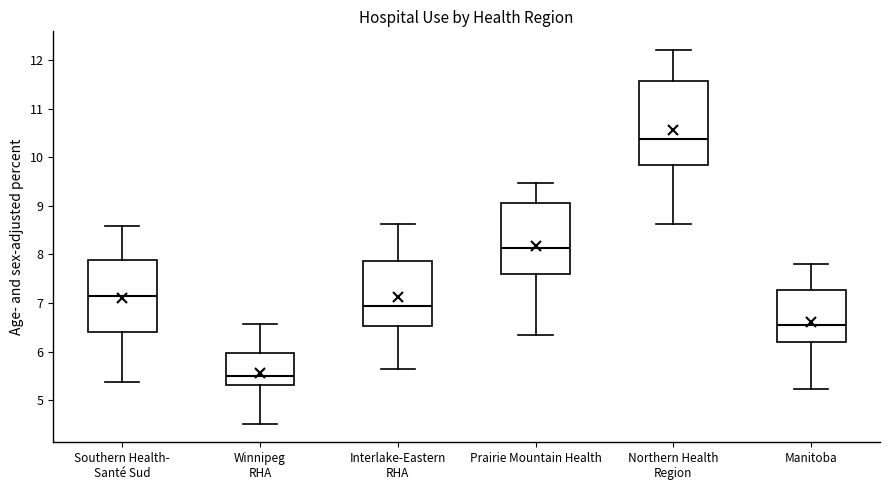

Which box's median line is the lowest?

Winnipeg RHA